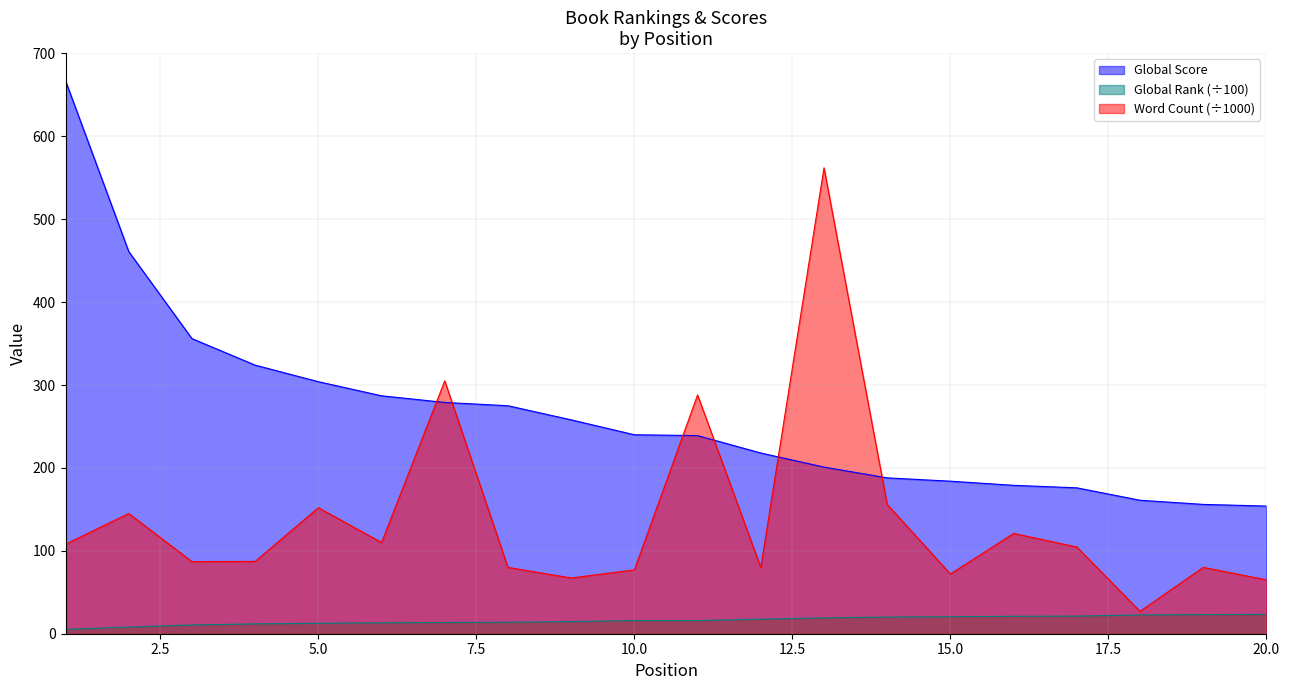

How many data points in Word Count (÷1000) are less than 104?

10